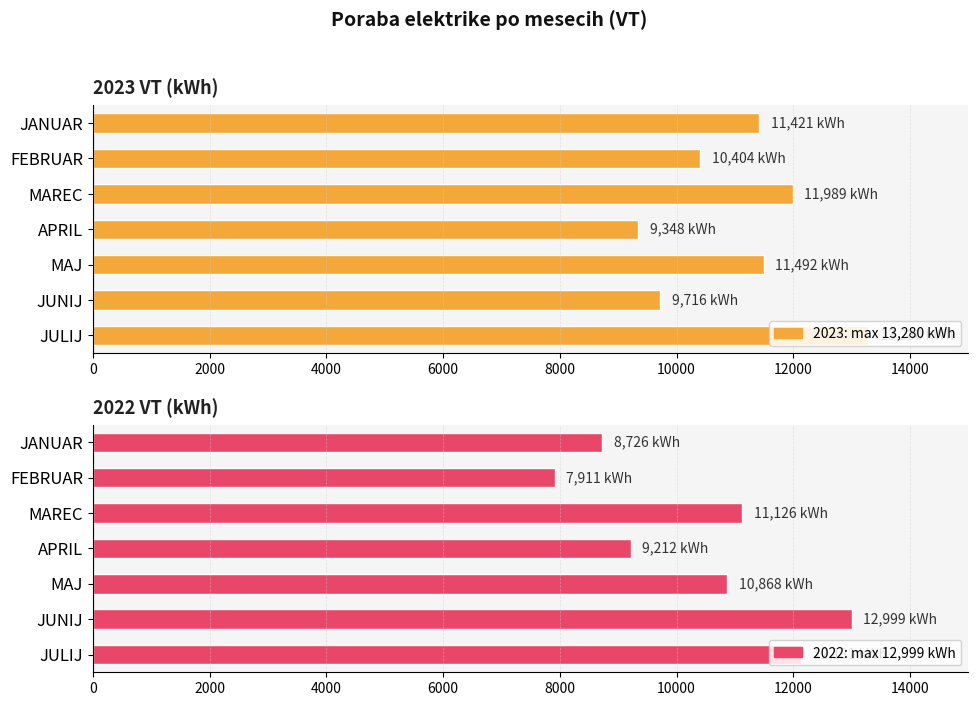

At how many categories does at least one series exceed 10069?

6